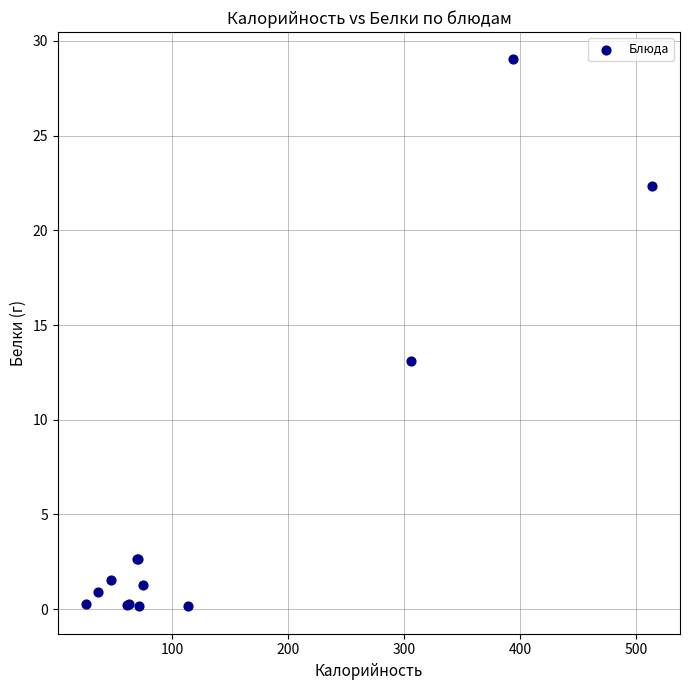

What Y value in the scatter plot is closest to 14?

13.1